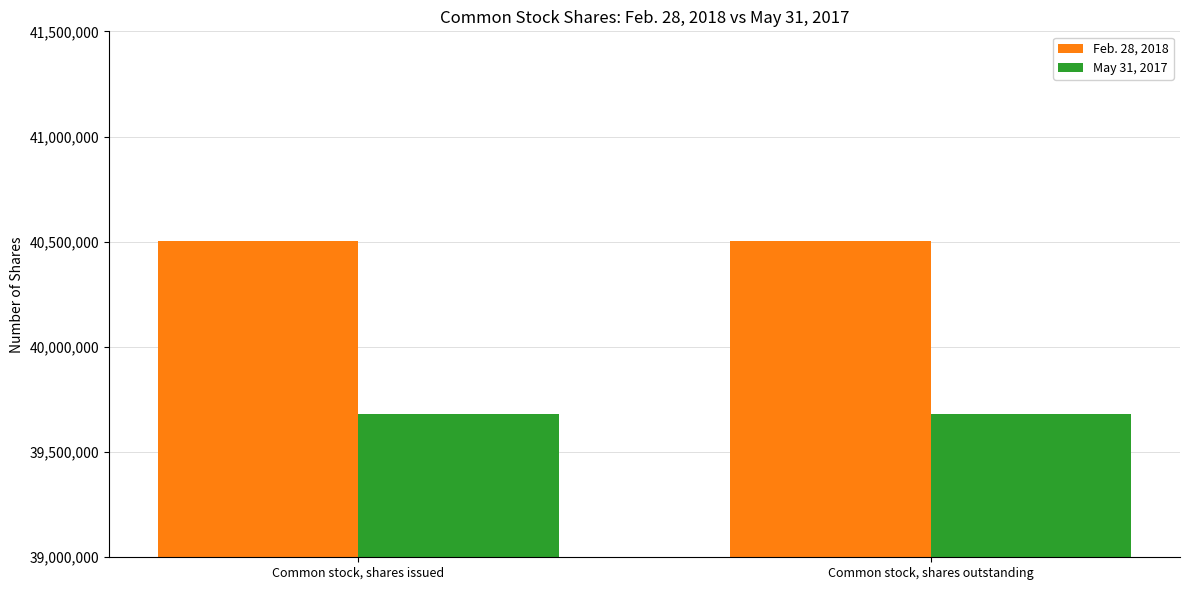

What are all the series names shown in the legend?

Feb. 28, 2018, May 31, 2017